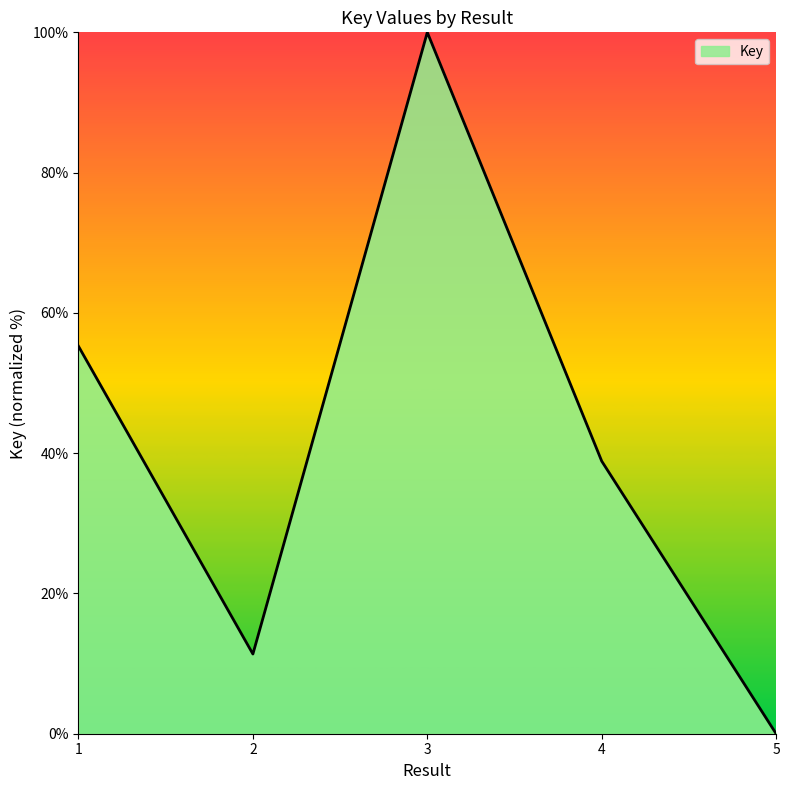

How many series are shown in this chart?

1